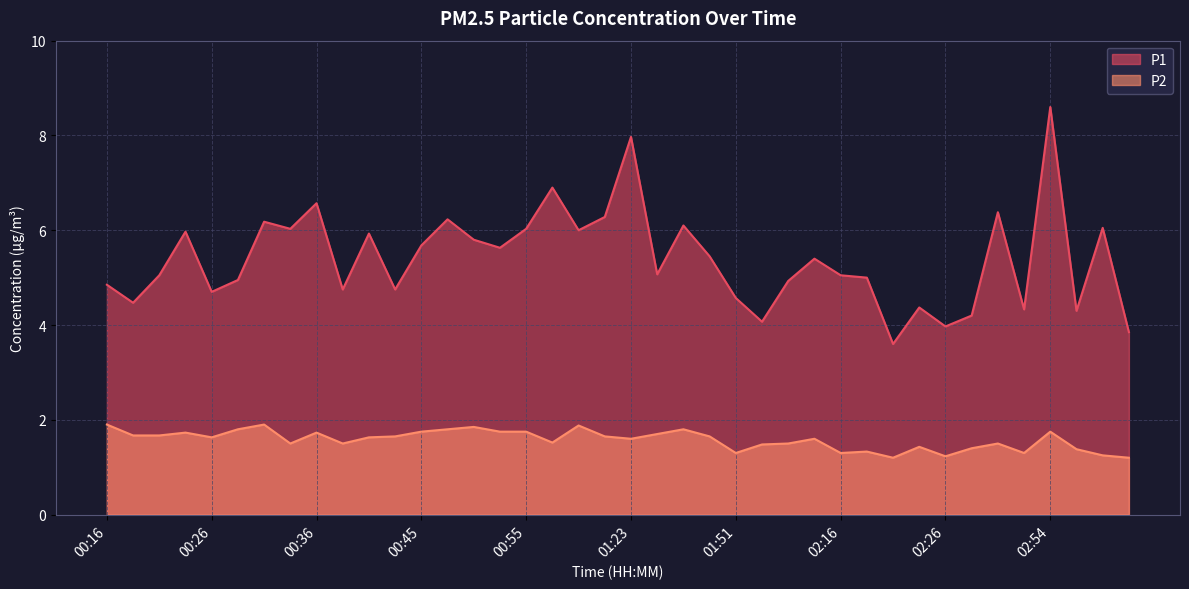

True or false: P1 and P2 cross at least once.

False